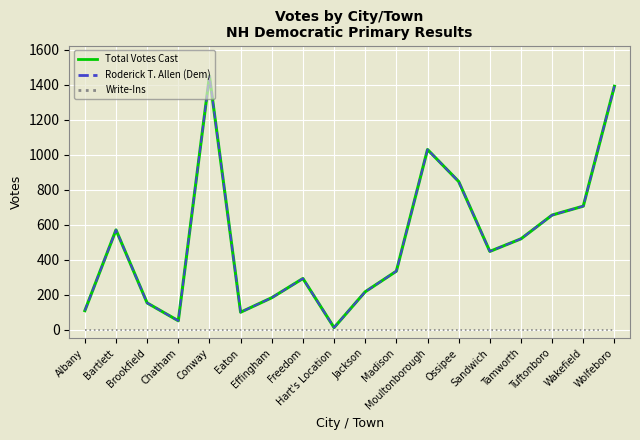

Does the chart display data point markers on the line(s)?

No